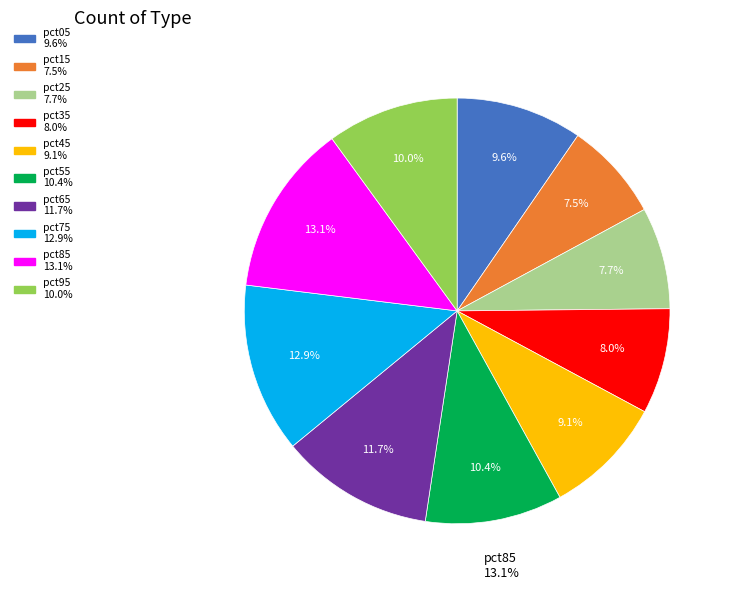

How many segments does this pie chart have?

10